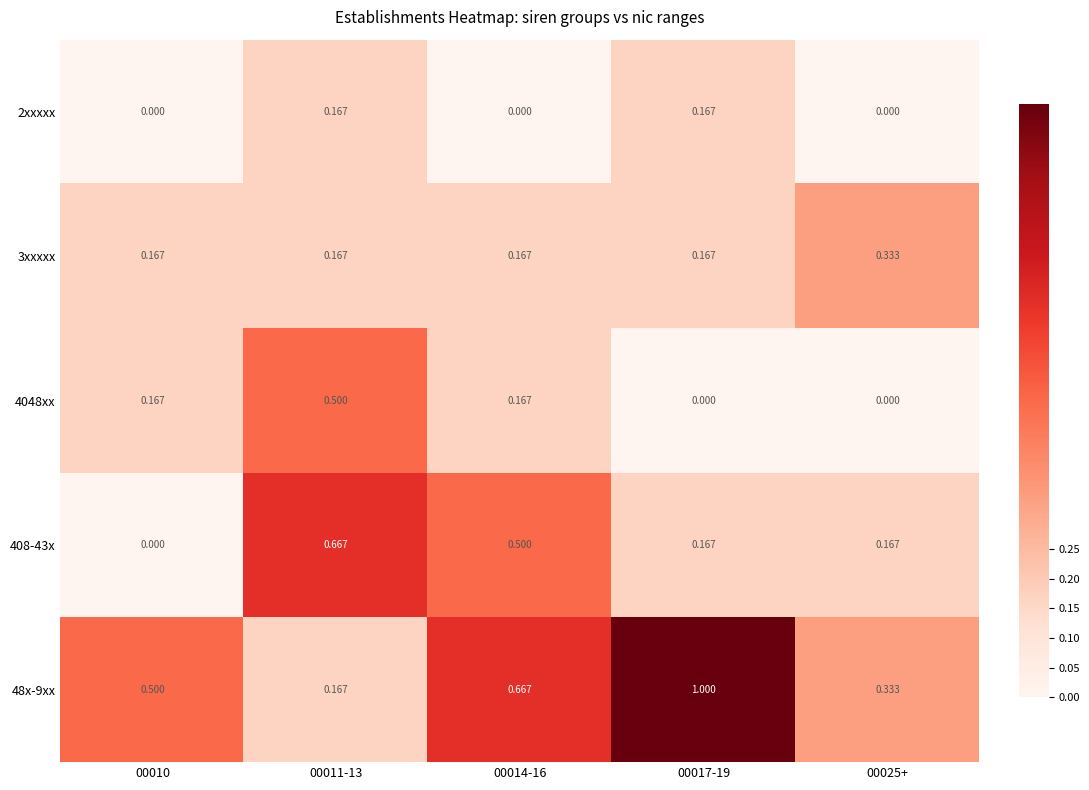

Which has a higher value, 00014-16 or 00011-13?

00011-13